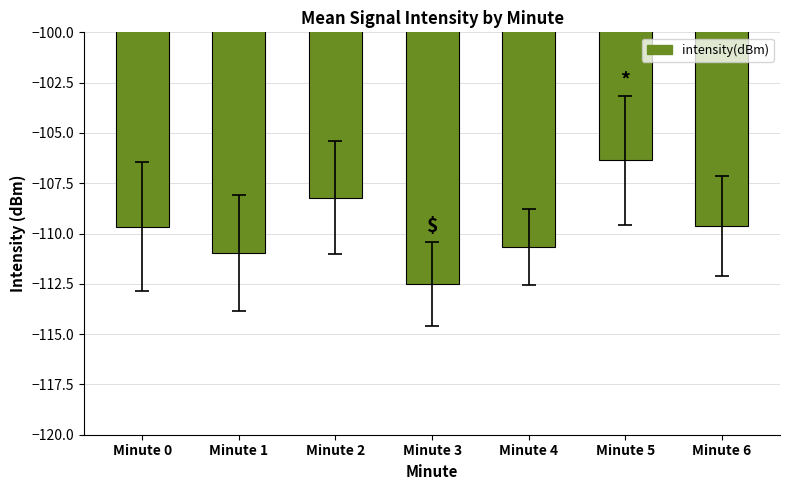

True or false: the data shows -50.9 at Minute 3.

False